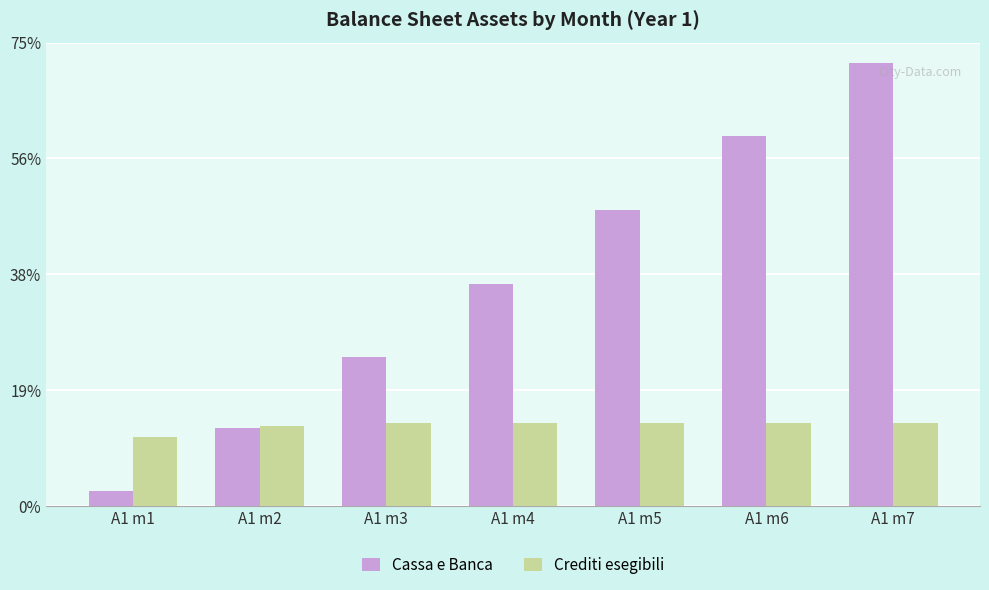

How many Cassa e Banca values are between 286335 and 1355335?

5